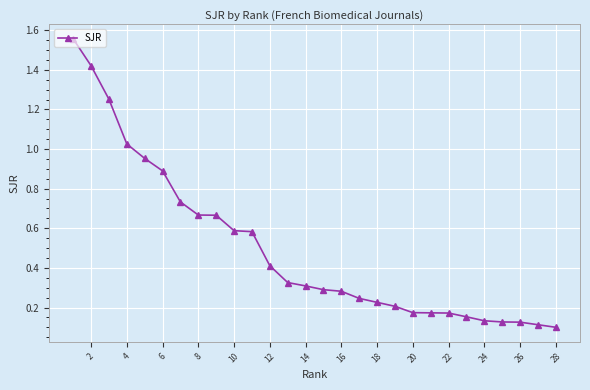

What is the greatest value displayed?

1.6